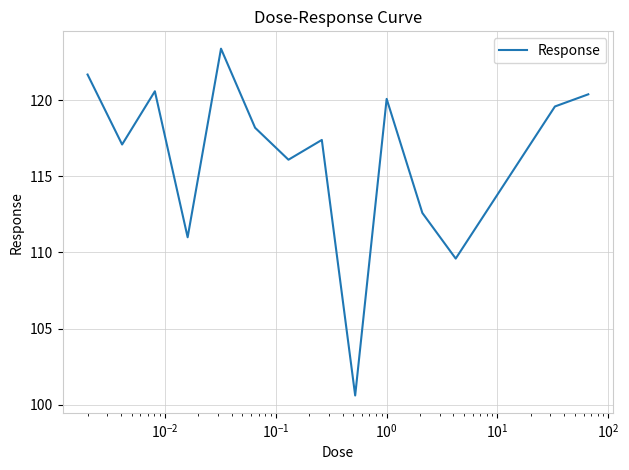

Does the chart have visible grid lines?

Yes